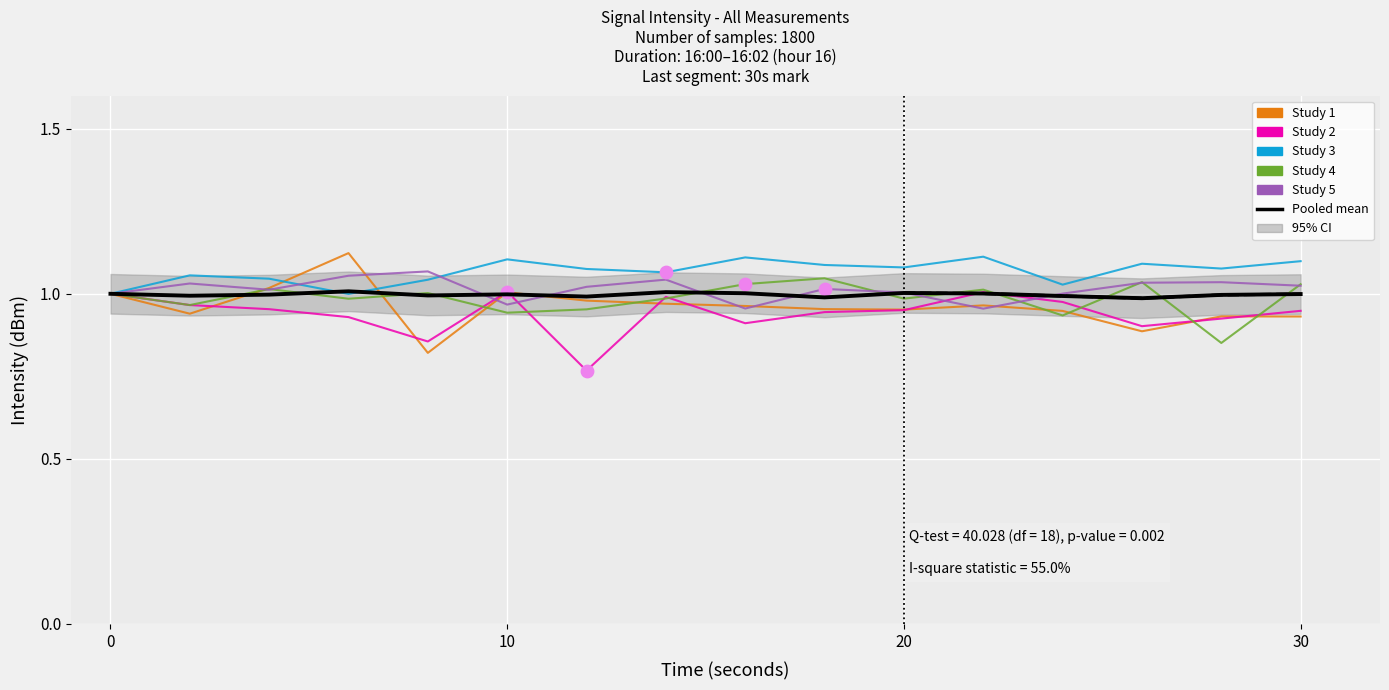

Is the value of Study 1 at 7 greater than the value of Study 2 at 7?

No